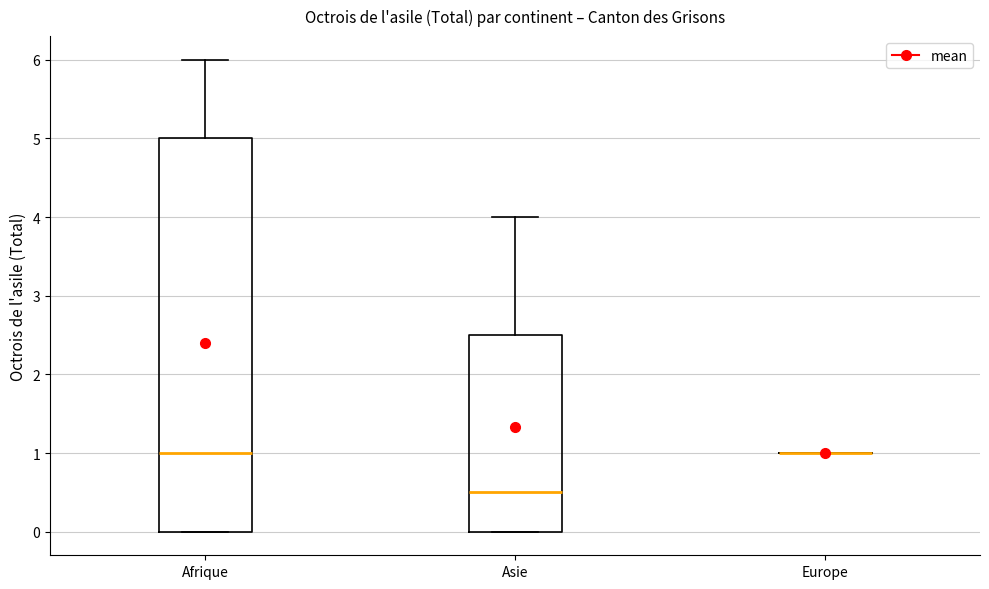

Reading left to right, transcribe this box plot: for each box, give where its median line is, the range the box spans, and where its two whiskers end, as read against the y-axis. The values are not printed on the chart, so give them approximately, as read against the axis.

Afrique: median 1.0, box 0.0 to 5.0, whiskers 0.0 to 6.0
Asie: median 0.5, box 0.0 to 2.5, whiskers 0.0 to 4.0
Europe: box collapsed to a line at 1.0, whiskers 1.0 to 1.0